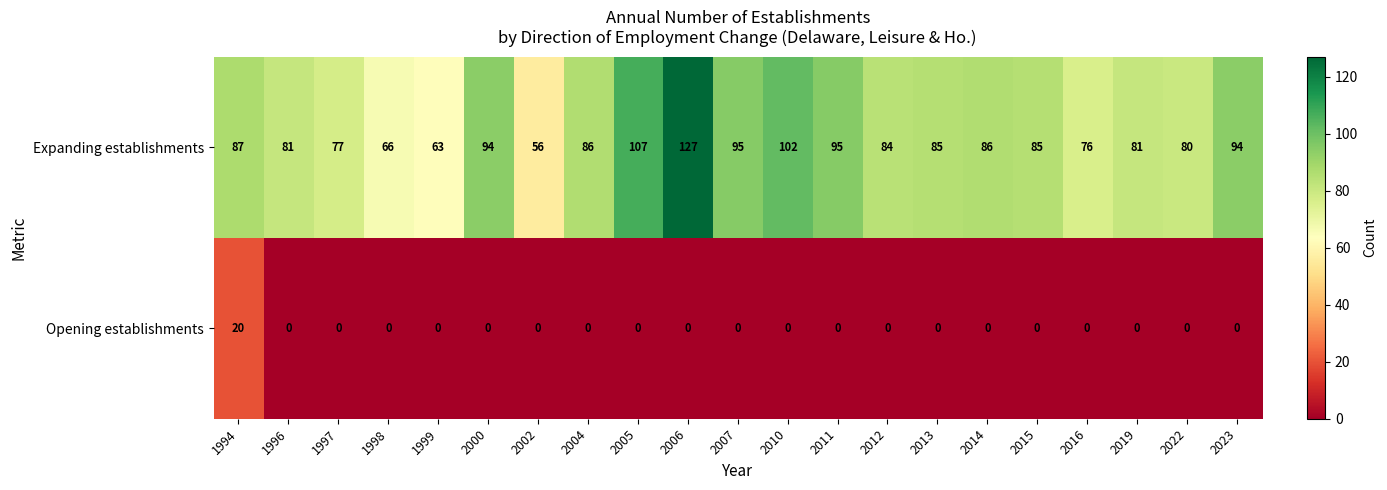

True or false: Expanding establishments has a value of 77 at 1997.

True